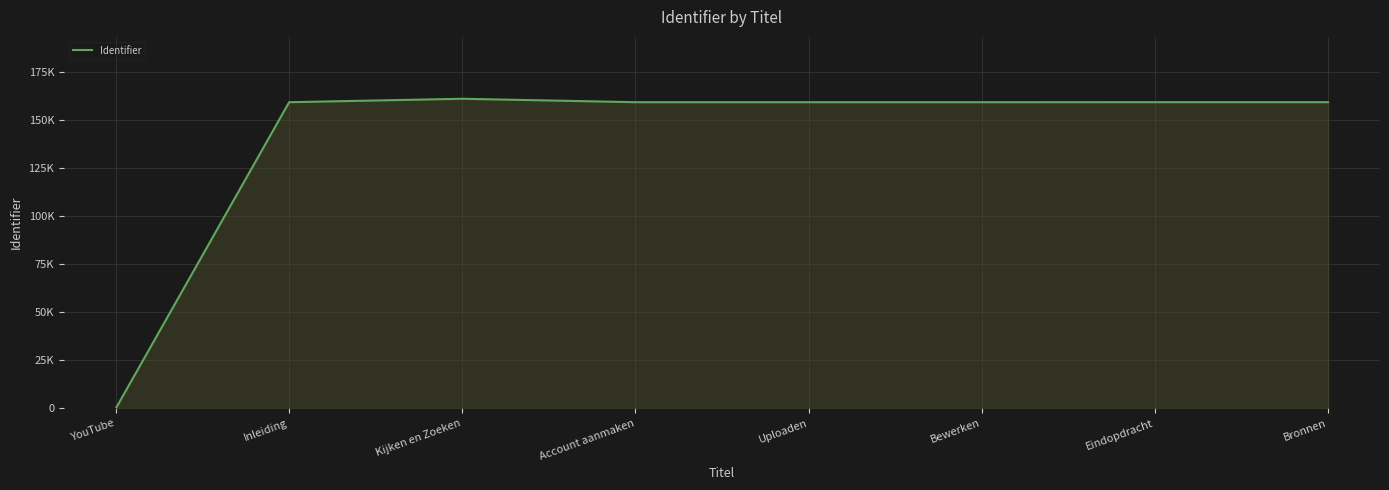

Rank the categories by value from lowest to highest.

YouTube, Inleiding, Uploaden, Bewerken, Account aanmaken, Eindopdracht, Bronnen, Kijken en Zoeken